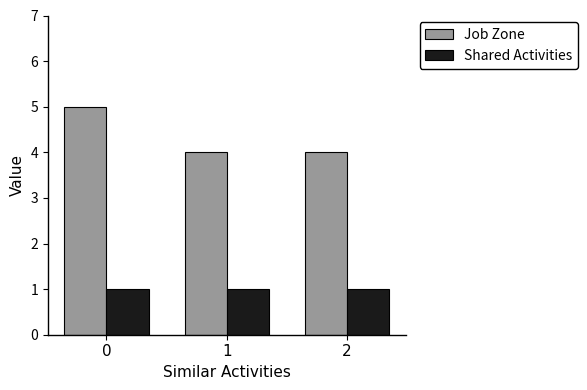

Count the number of data series in this chart.

2